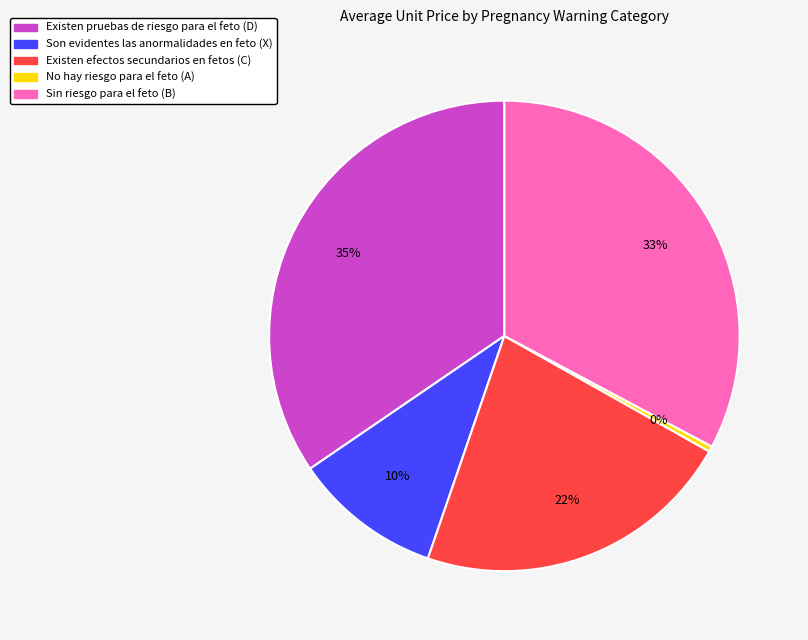

Is it true that Sin riesgo para el feto (B) is 33% of the pie?

True